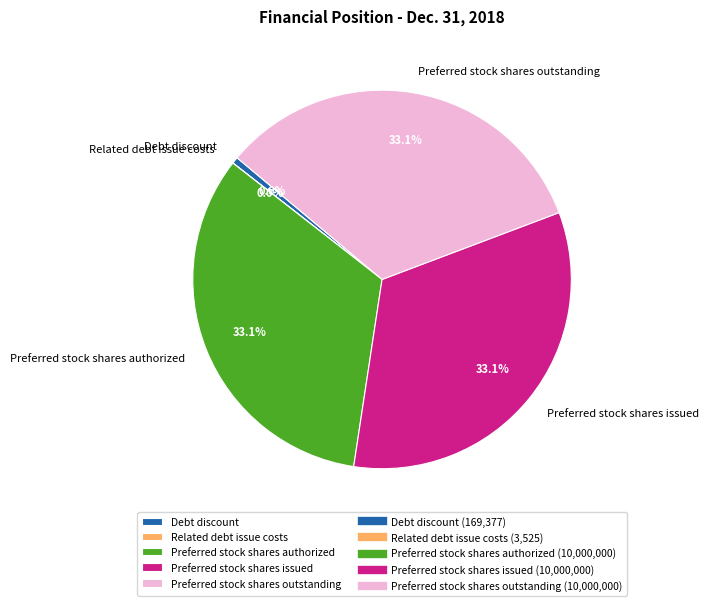

How much of the chart is everything except Preferred stock shares outstanding?

66.9%